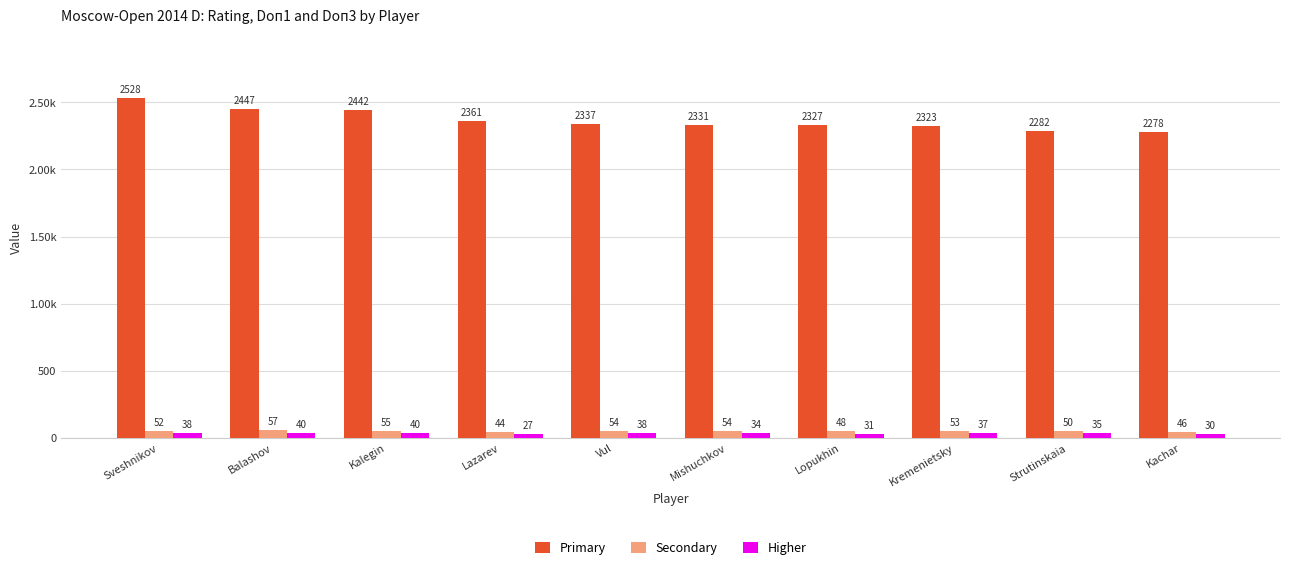

Which series has the largest total across all categories?

Primary